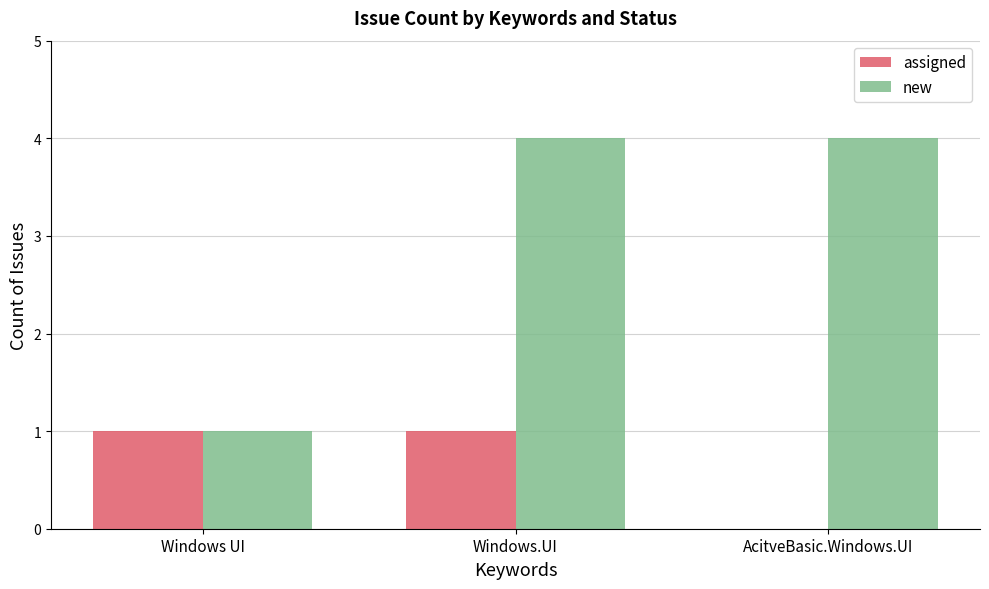

What is the sum of the new values at Windows.UI and AcitveBasic.Windows.UI?

8